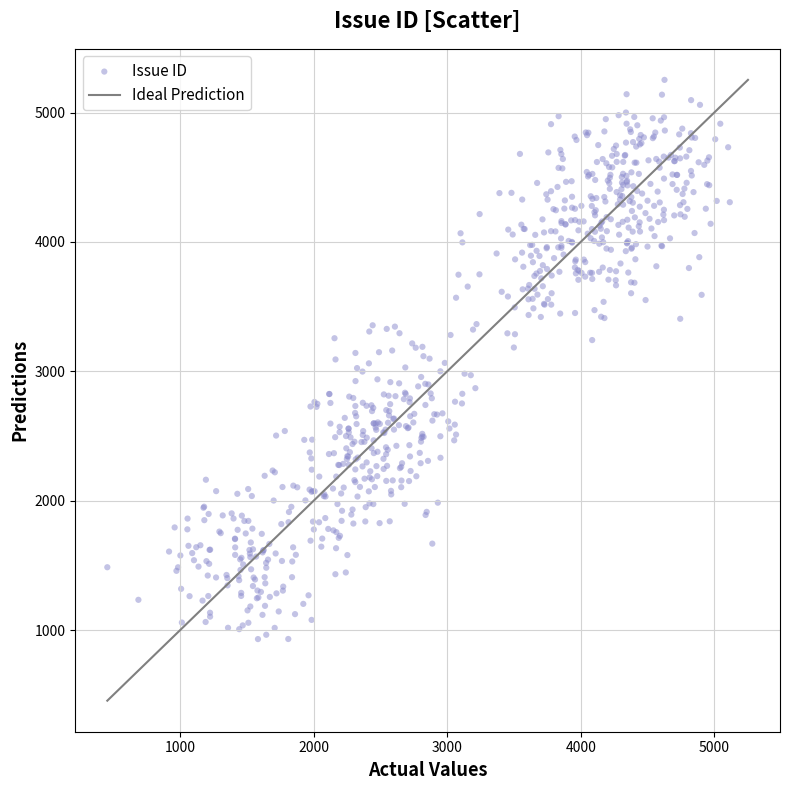

What is the range of Y values (max minus min)?

4322.1